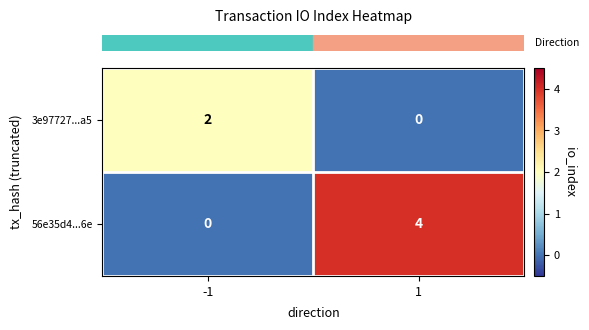

What is the maximum value shown in the chart?

4